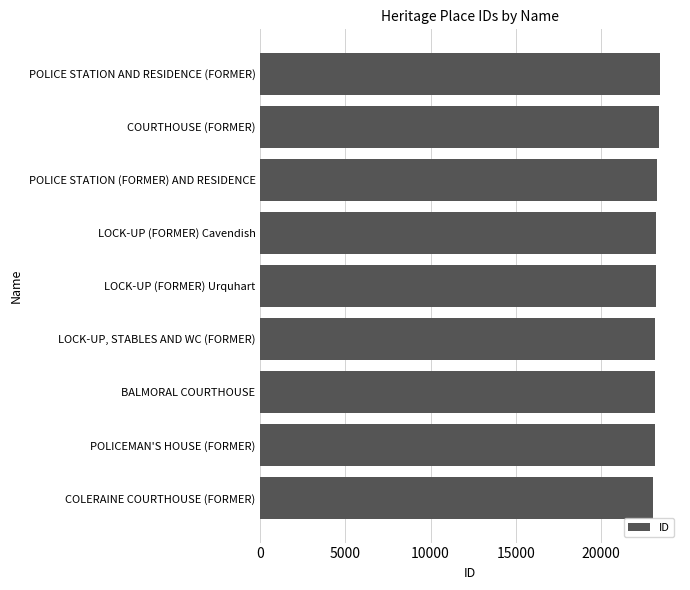

What is the difference between the second highest and minimum values?

384